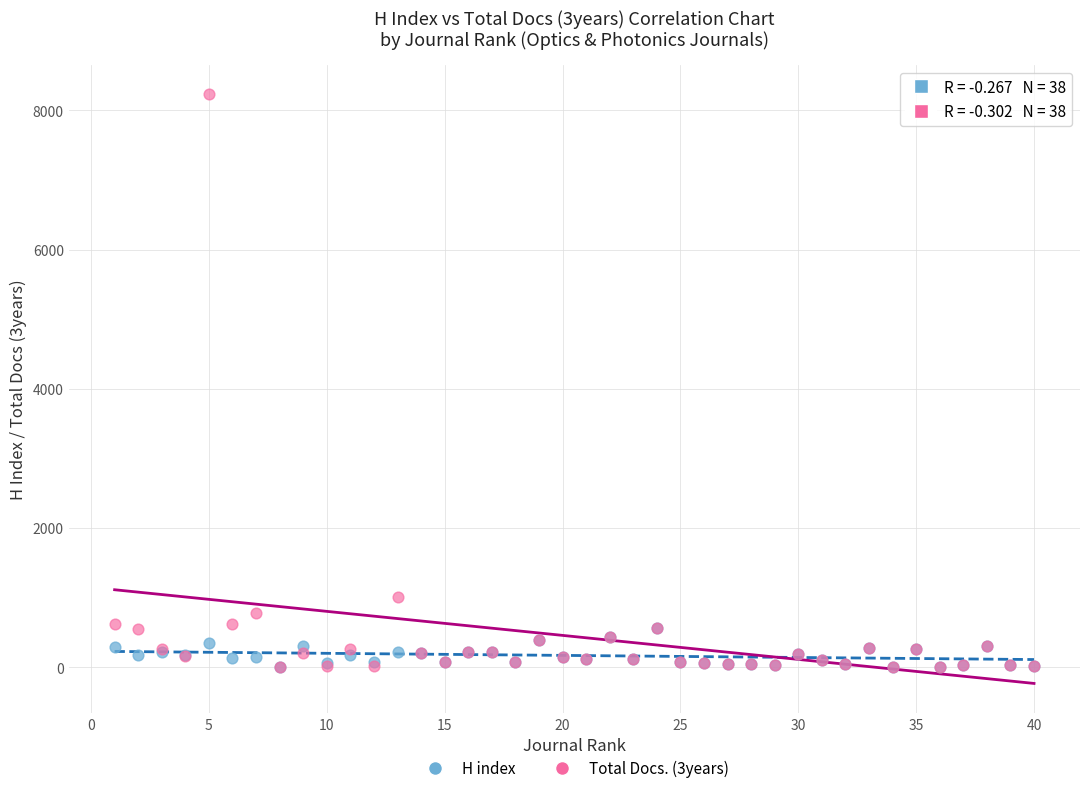

Which series has the widest spread of Y values?

Total Docs. (3years)